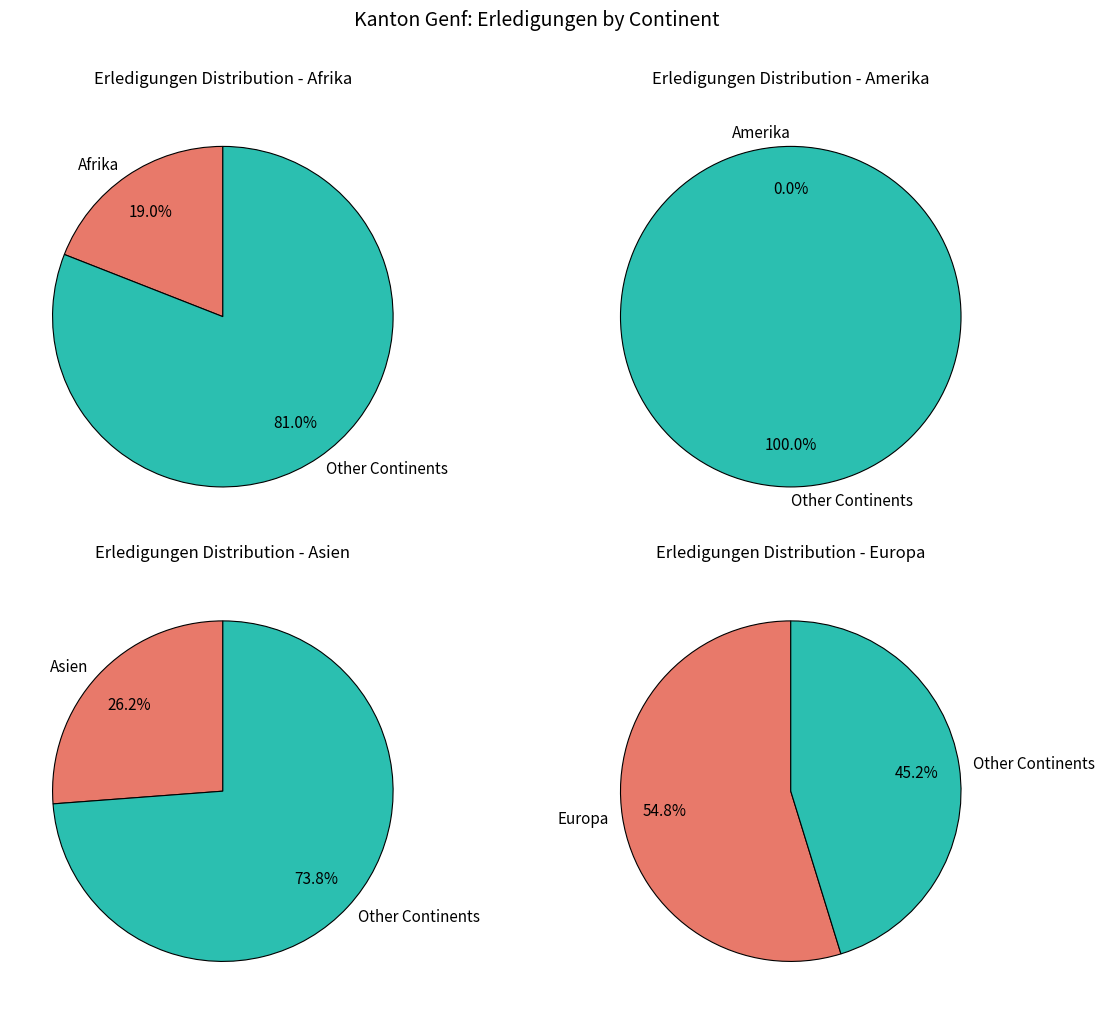

What is the largest slice in the pie chart?

Europa